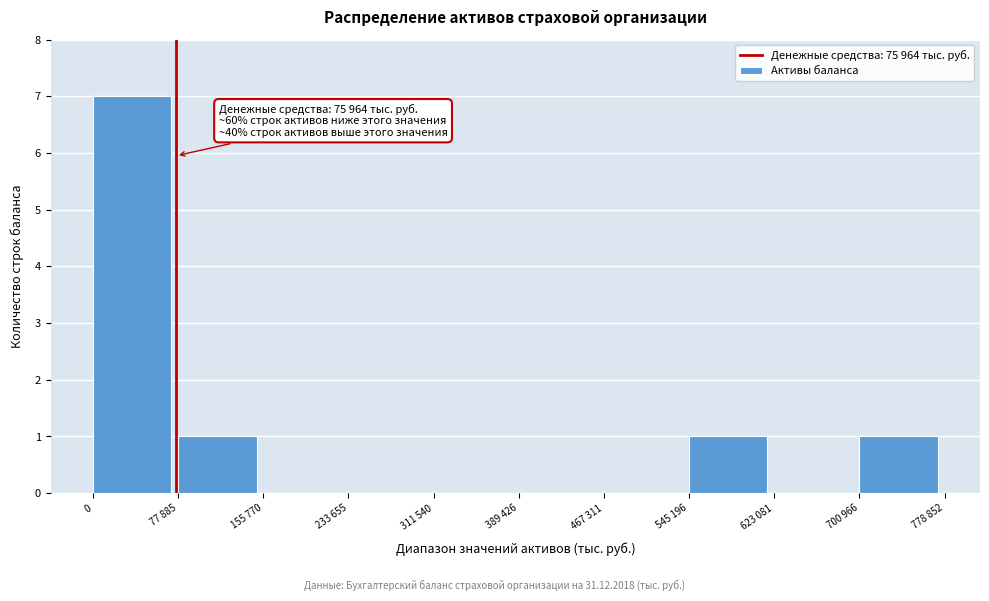

Reading left to right, transcribe all the data shown in this chart.

0=7	77 885=1	155 770=0	233 655=0	311 540=0	389 426=0	467 311=0	545 196=1	623 081=0	700 966=1